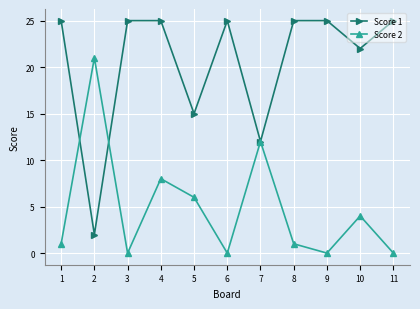

What are all the series names shown in the legend?

Score 1, Score 2